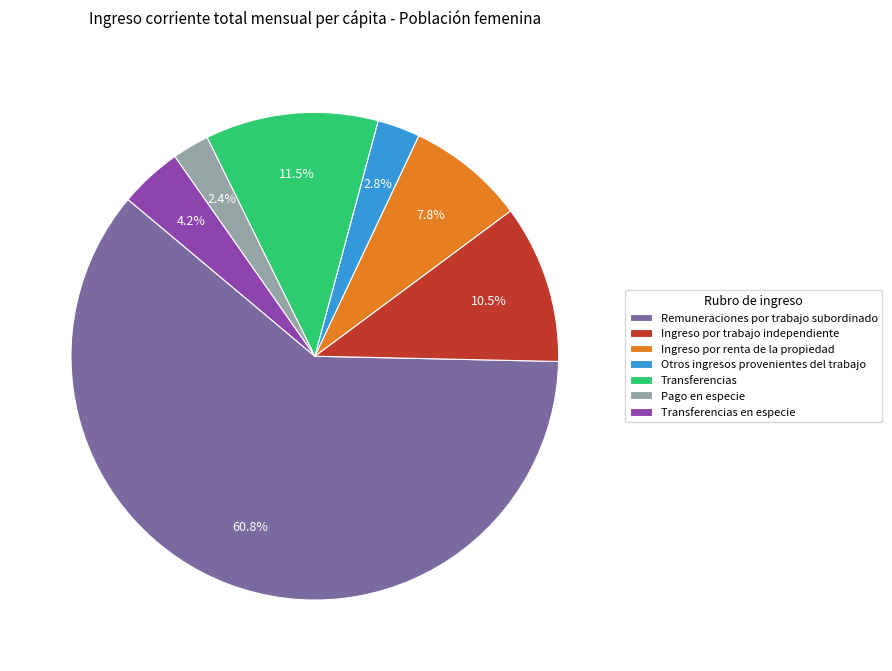

Is it true that Transferencias en especie is 14% of the pie?

False